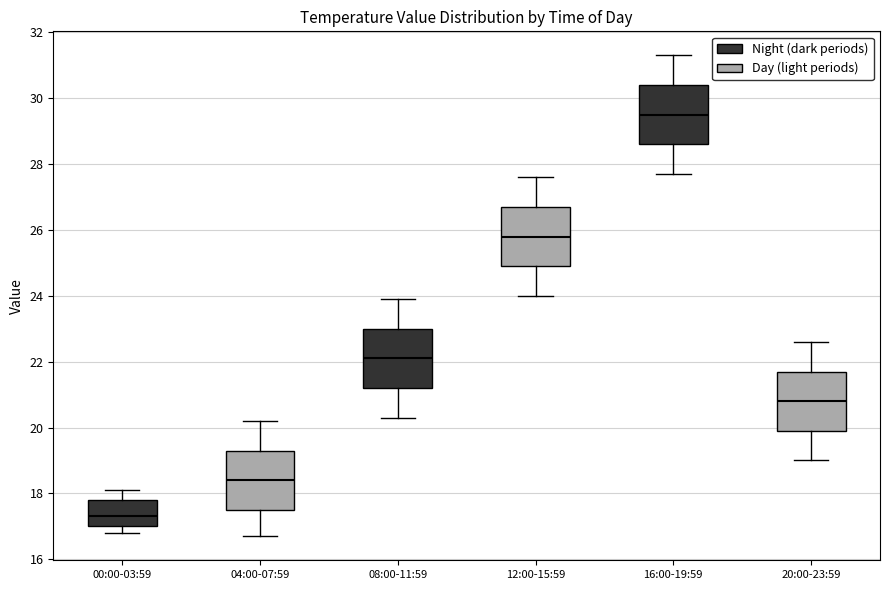

Reading left to right, read every box against the y-axis: the position of its median line, the range the box covers, and the ends of its whiskers. The values are not printed on the chart, so give them approximately, as read against the axis.

00:00-03:59: median 17.4, box 17.0 to 17.8, whiskers 16.8 to 18.2
04:00-07:59: median 18.4, box 17.6 to 19.4, whiskers 16.8 to 20.2
08:00-11:59: median 22.2, box 21.2 to 23.0, whiskers 20.4 to 24.0
12:00-15:59: median 25.8, box 25.0 to 26.8, whiskers 24.0 to 27.6
16:00-19:59: median 29.6, box 28.6 to 30.4, whiskers 27.8 to 31.4
20:00-23:59: median 20.8, box 20.0 to 21.8, whiskers 19.0 to 22.6